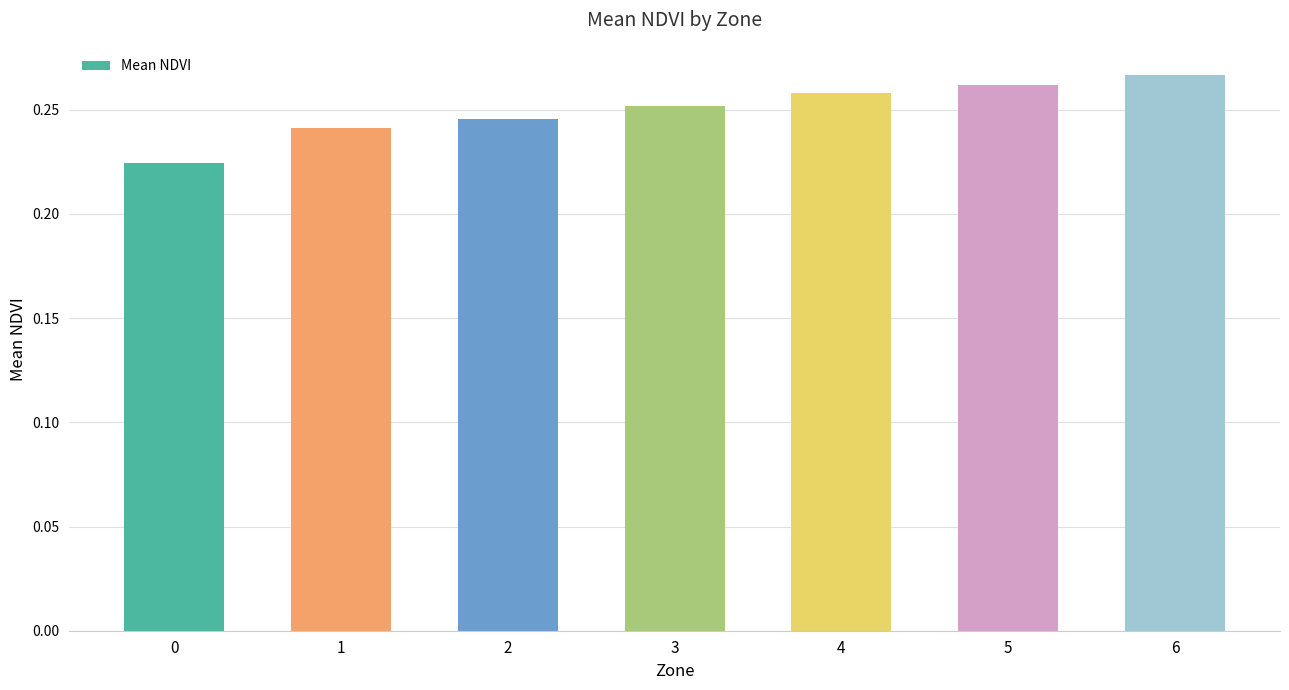

Which has a higher value, 1 or 3?

3